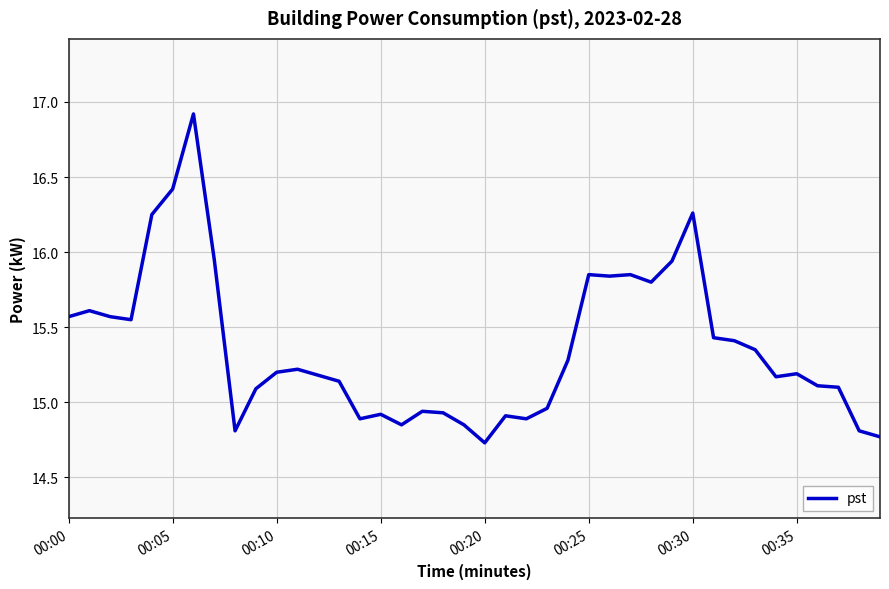

What is the maximum value shown in the chart?

16.9